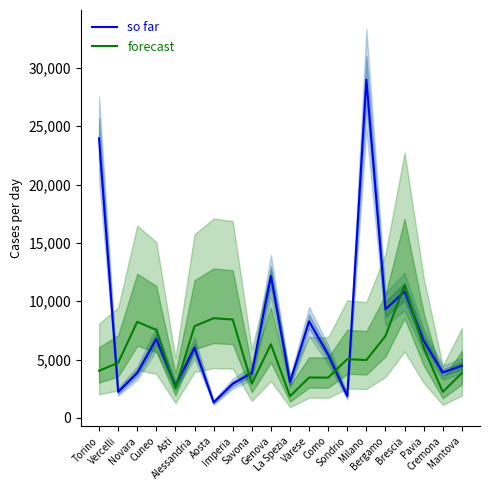

Is it true that forecast equals 3968 at Genova?

False